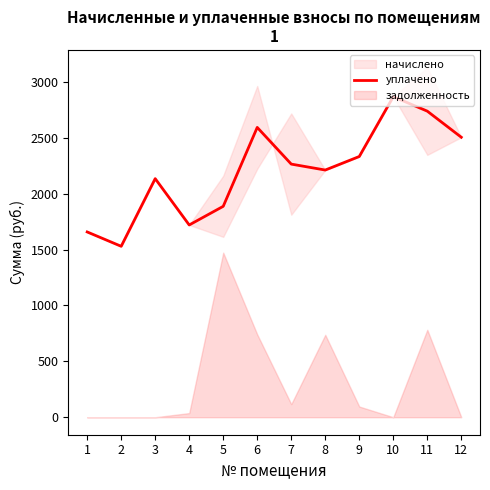

What is the sum of the values at 9 and 3?

4465.2